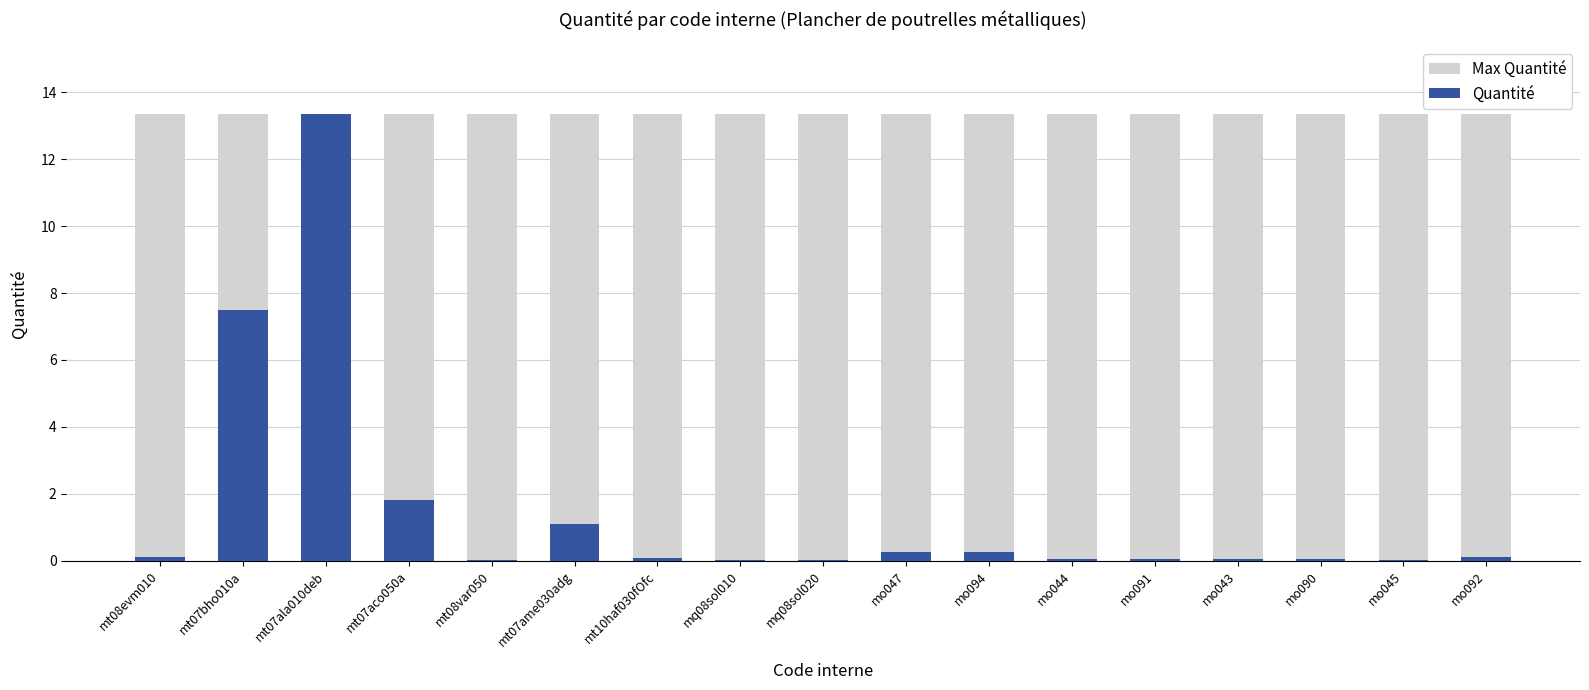

The Quantité series shows 0.3 at mo094. True or false?

True